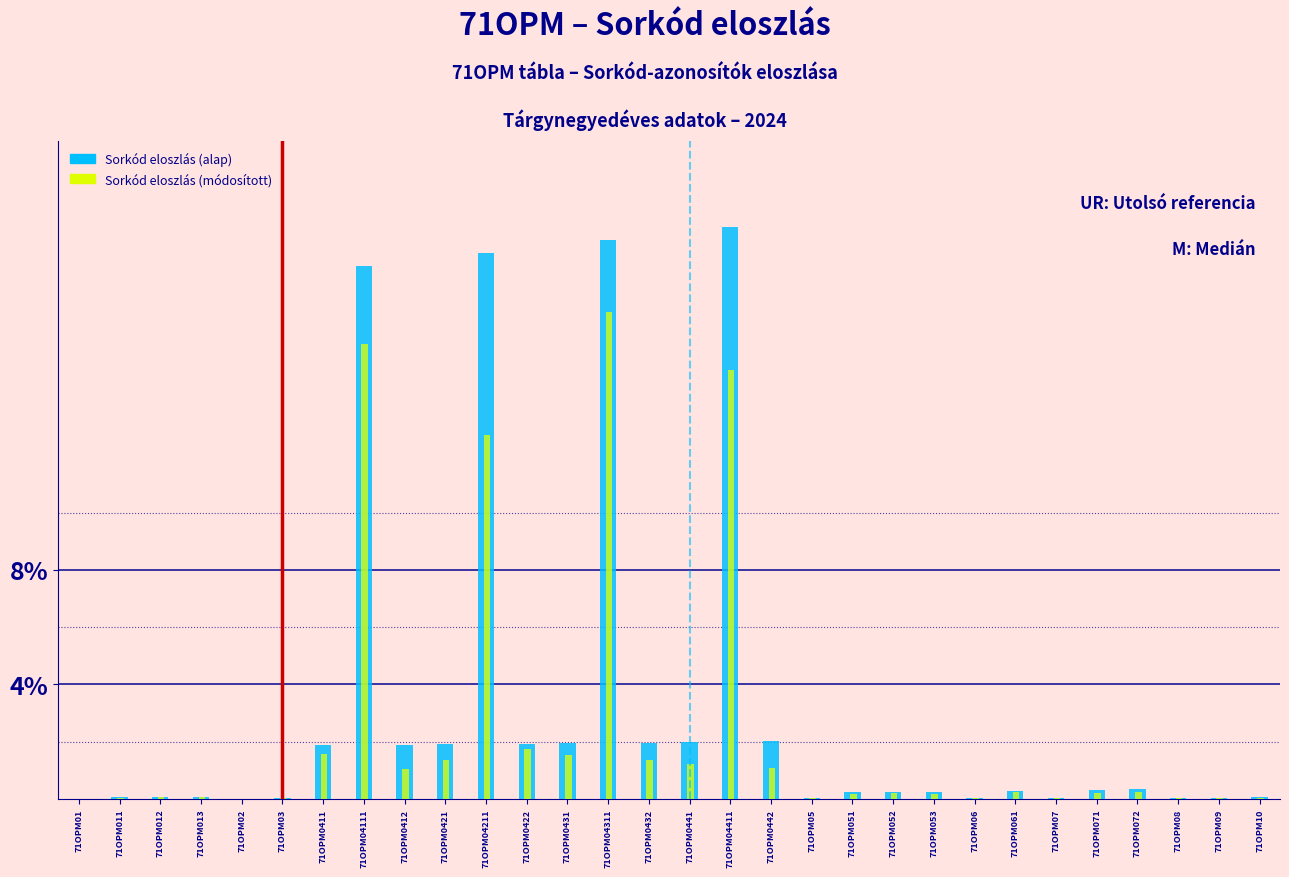

What are all the series names shown in the legend?

Sorkód eloszlás (alap), Sorkód eloszlás (módosított)